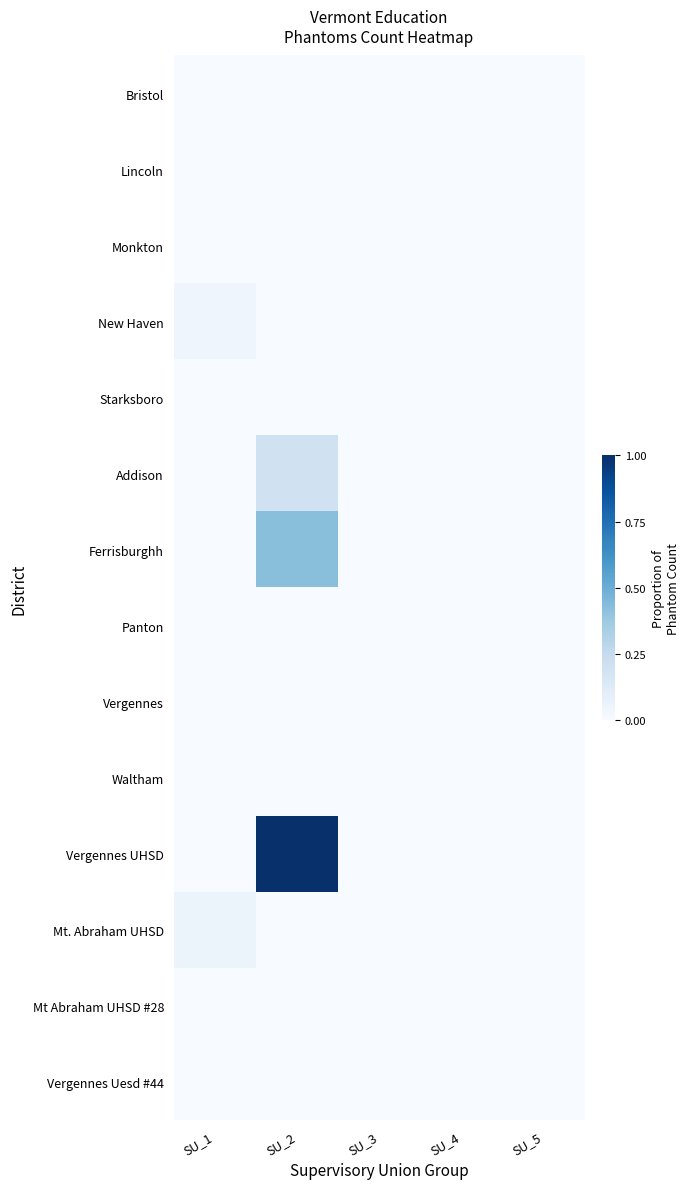

At SU_2, list the series in order from largest to smallest.

Vergennes UHSD, Ferrisburghh, Addison, Bristol, Lincoln, Monkton, New Haven, Starksboro, Panton, Vergennes, Waltham, Mt. Abraham UHSD, Mt Abraham UHSD #28, Vergennes Uesd #44